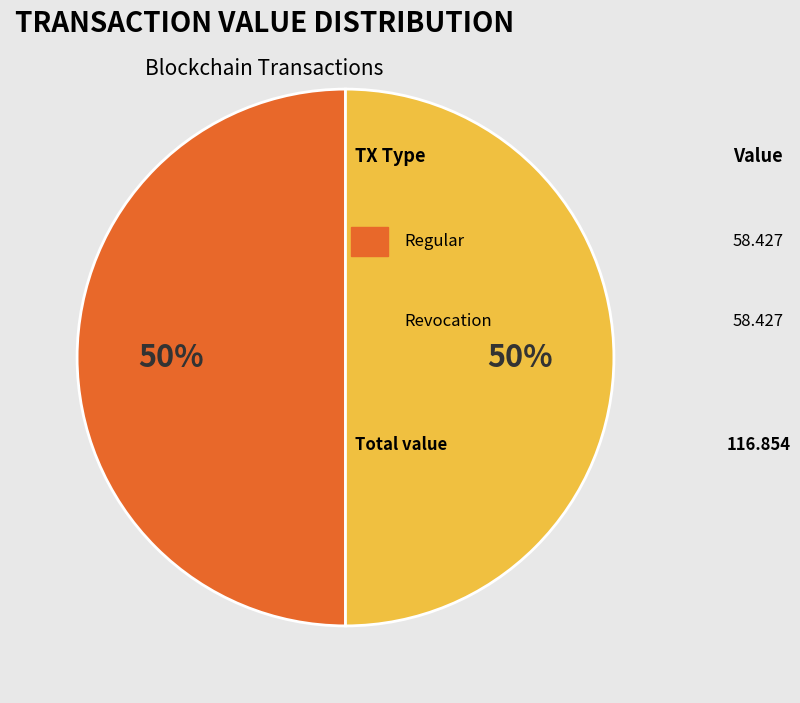

To the nearest percent, what is the average slice percentage?

50%